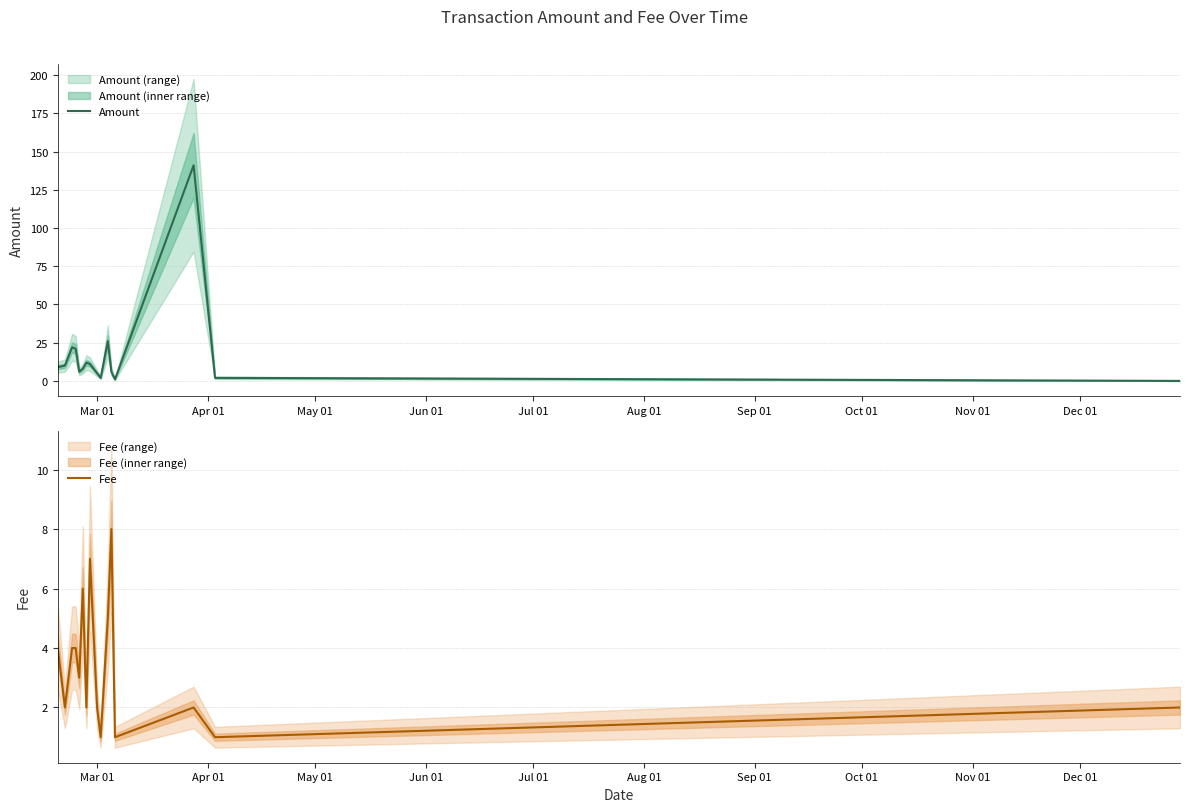

Is this an area chart (filled region under the line)?

No